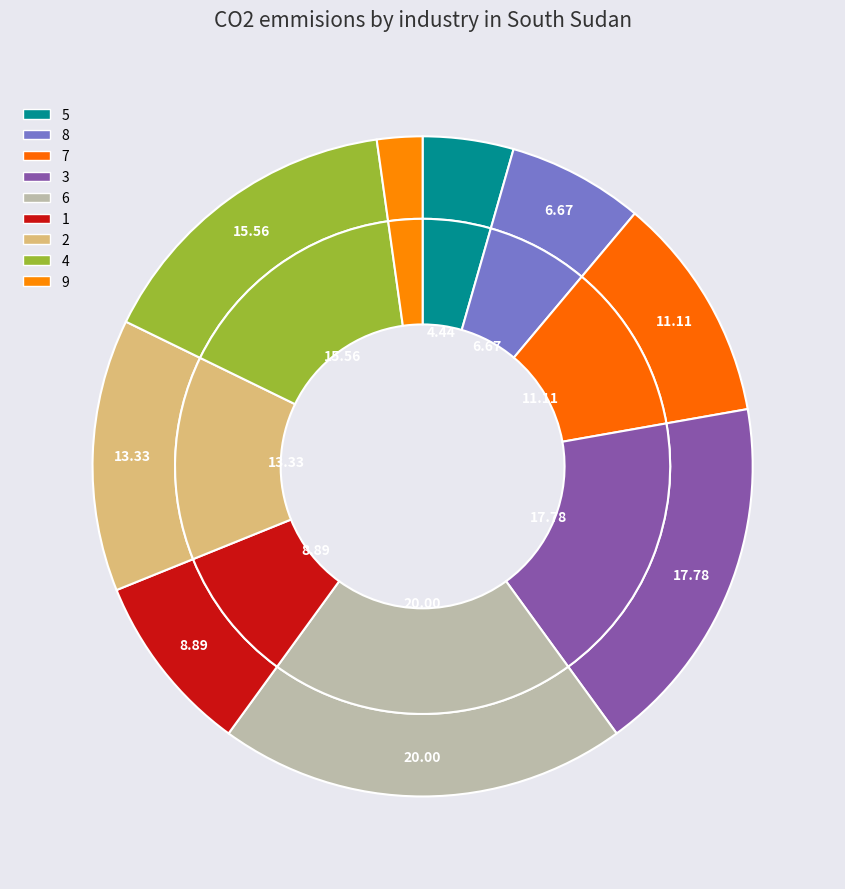

Which slice is the largest?

6